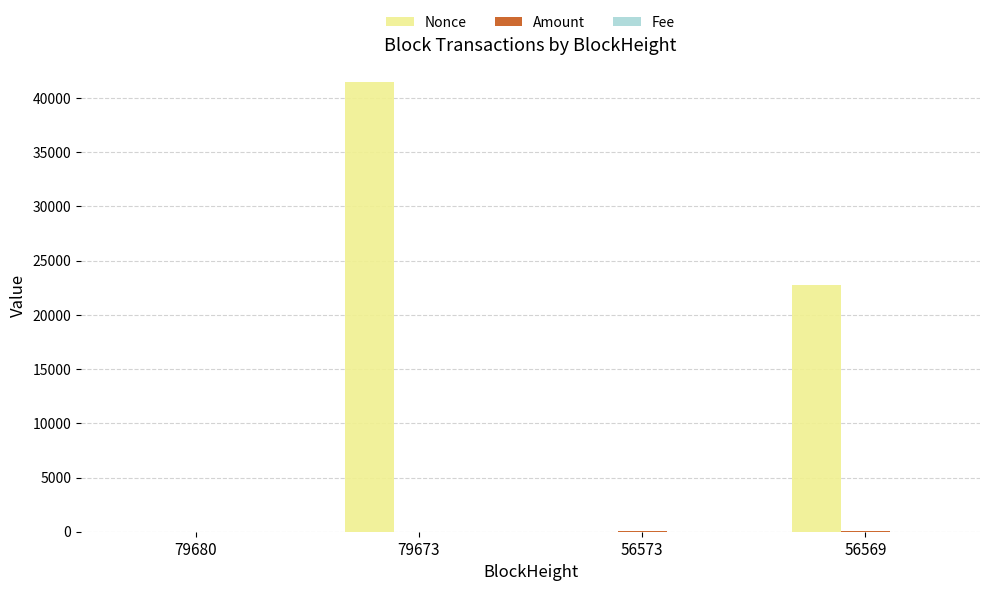

At which label is Nonce closest to 20738?

56569